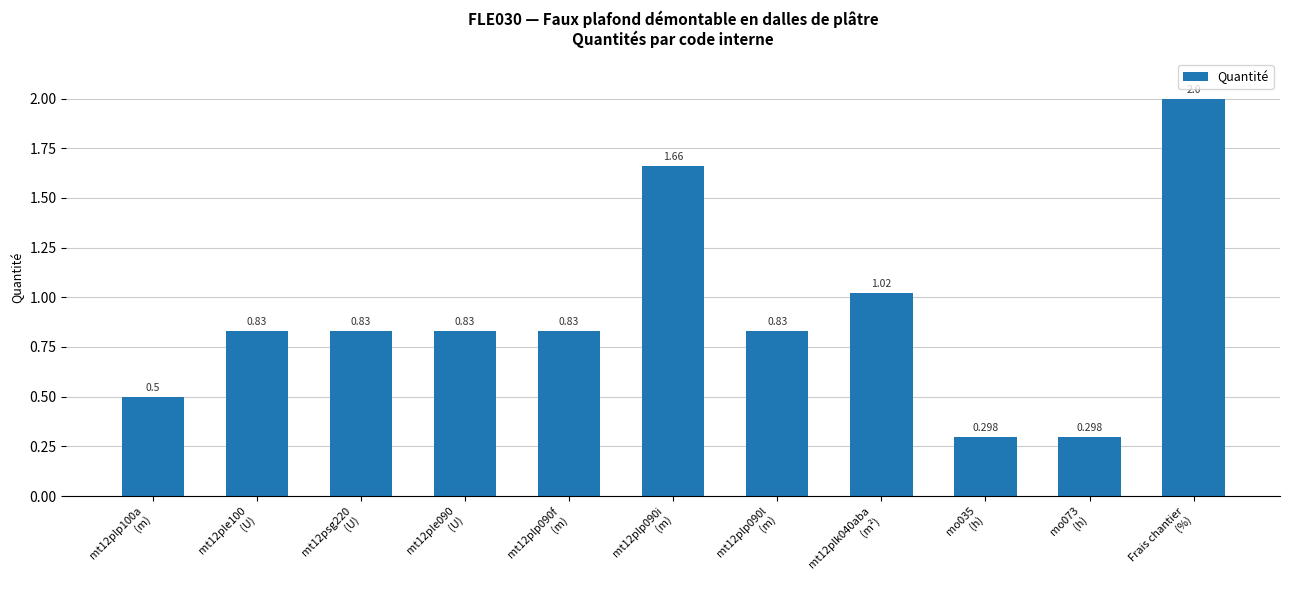

What is the label of the 6th bar from the right?

mt12plp090i
(m)